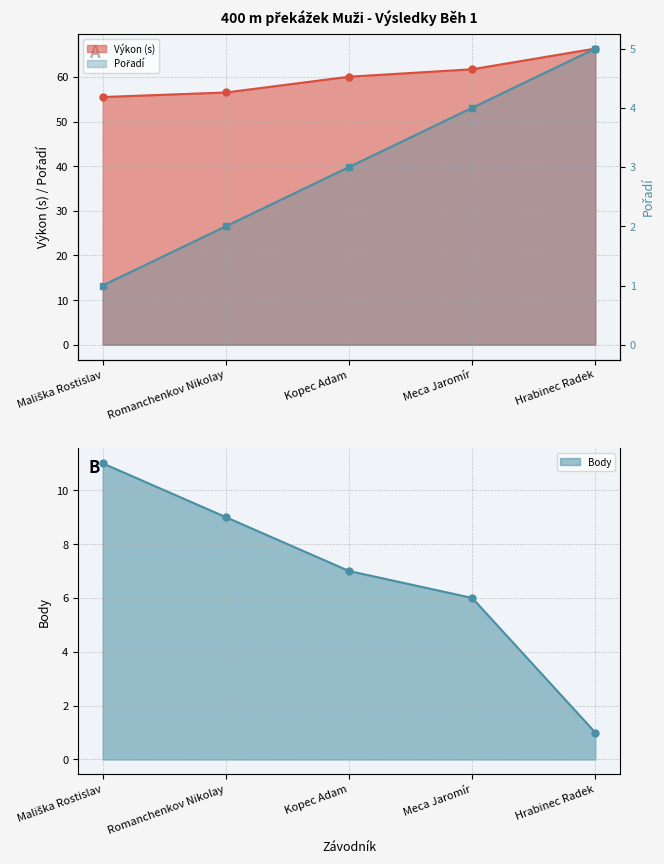

At how many categories does at least one series exceed 63?

1